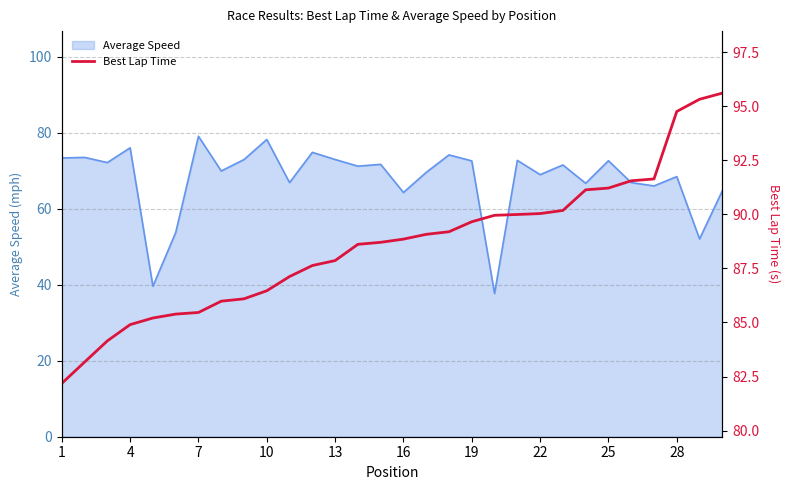

What is the maximum value shown in the chart?

95.6